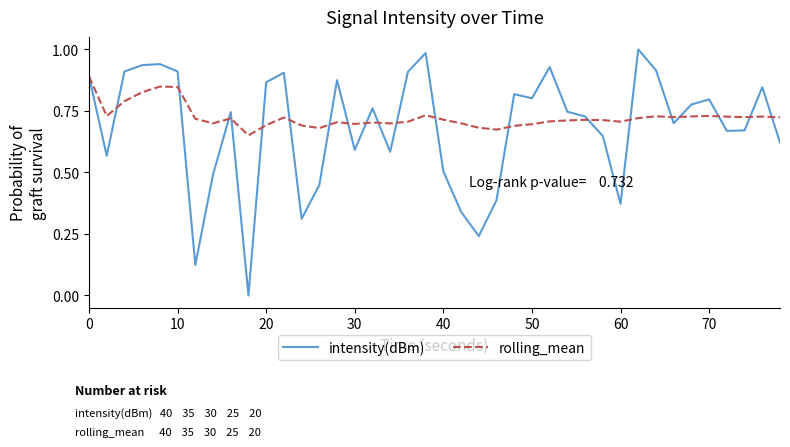

List the series in order of their overall mean, lowest first.

intensity(dBm), rolling_mean